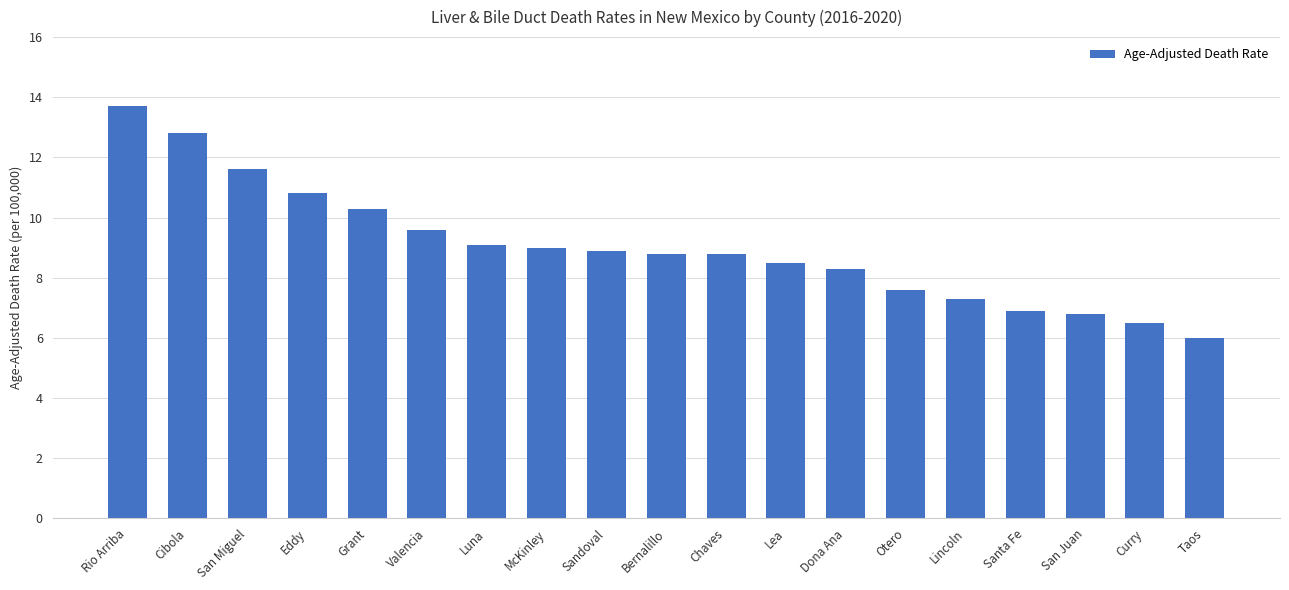

What is the approximate value at Lincoln?

7.3